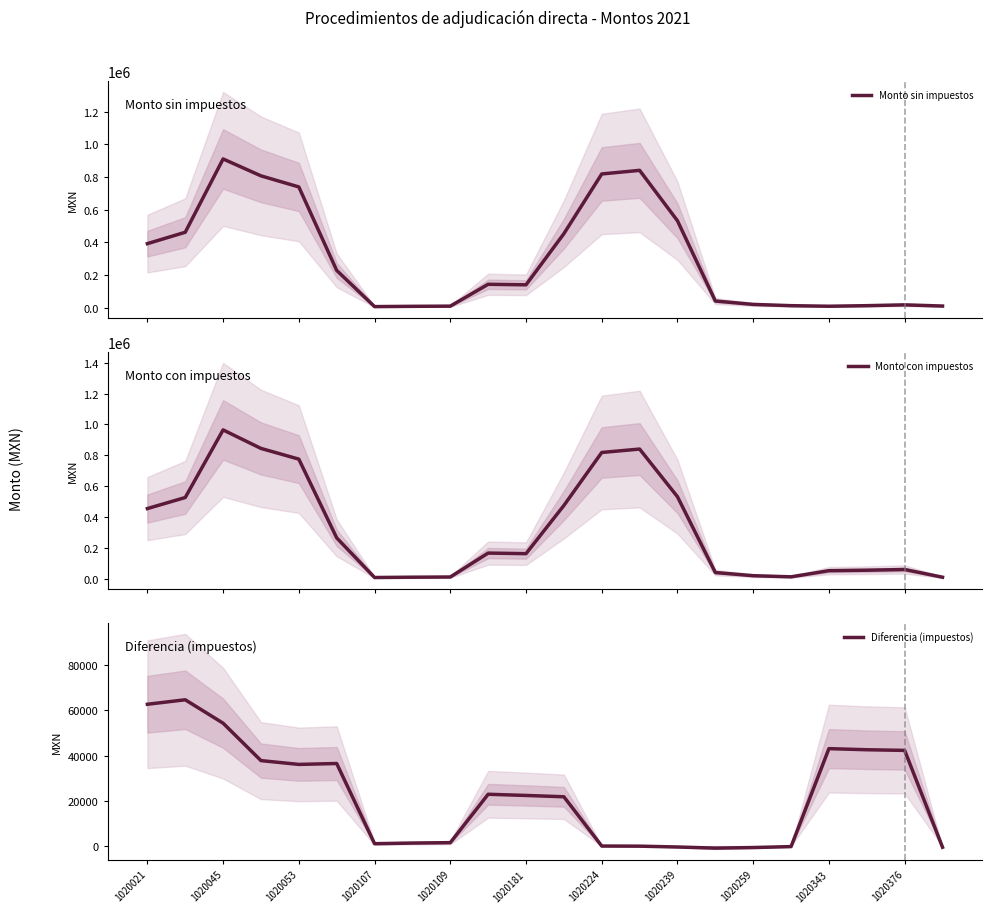

Is it true that Diferencia (impuestos) equals 55079.7 at 1020053?

False